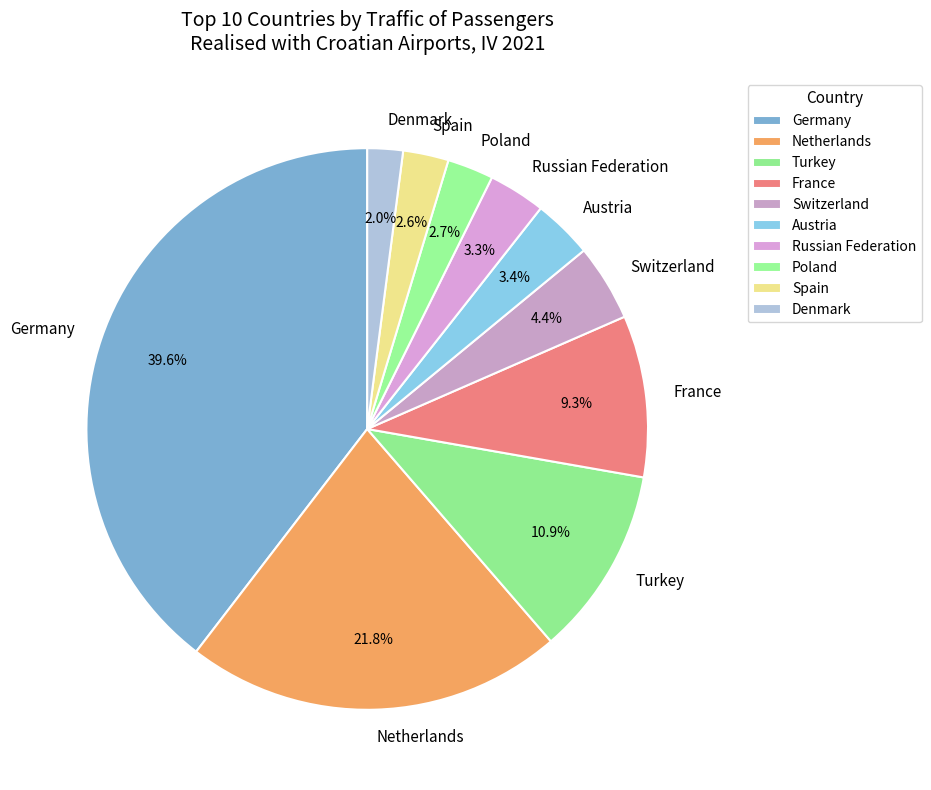

Which category has the smallest portion of the pie?

Denmark